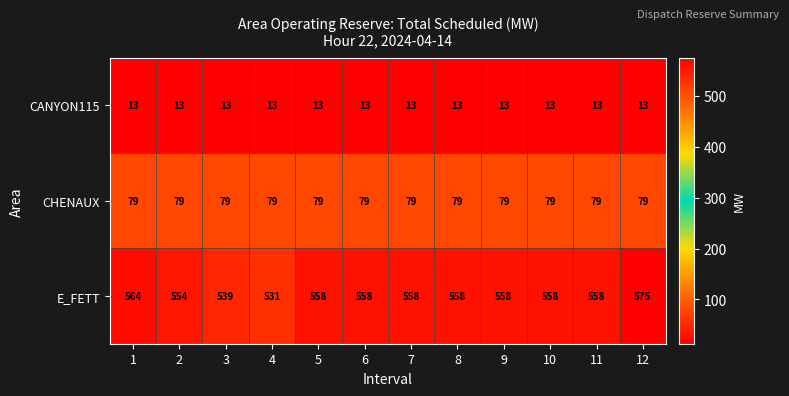

Is it true that CHENAUX equals 79 at 10?

True